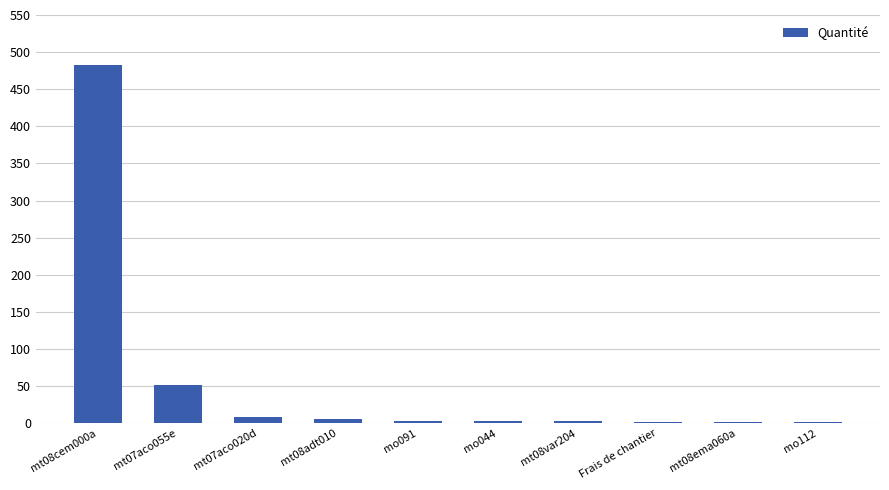

At which label is the value closest to 242?

mt07aco055e